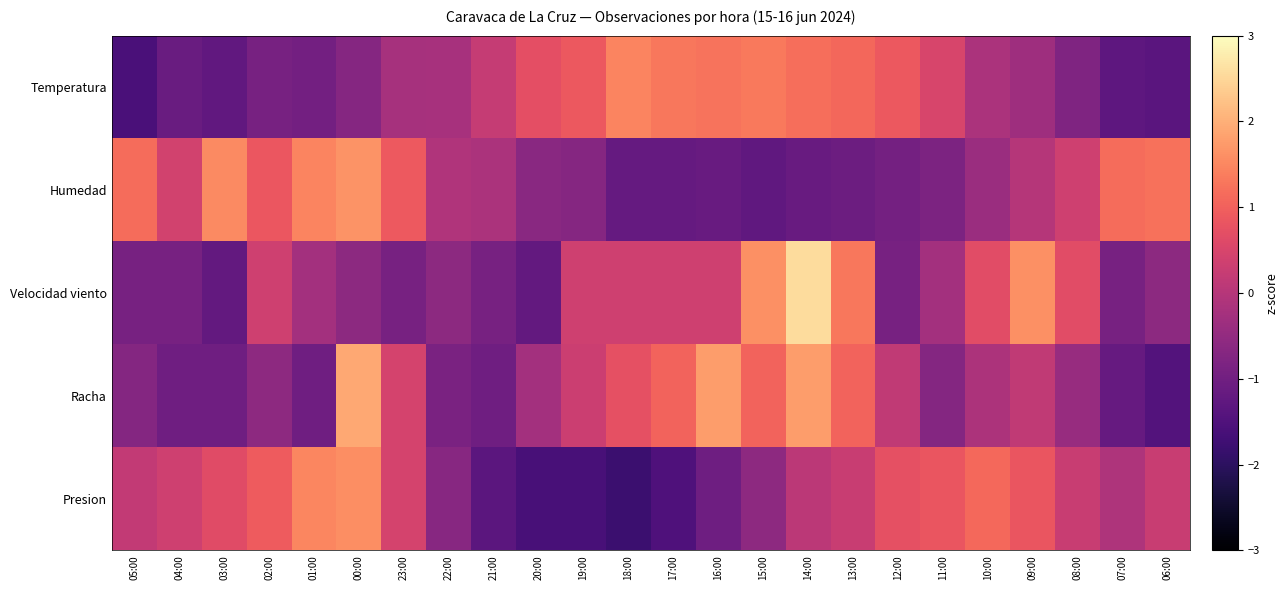

Reading left to right, list all the values displayed in this chart.

Temperatura: 05:00=-1.6	04:00=-1.1	03:00=-1.2	02:00=-0.9	01:00=-1.0	00:00=-0.7	23:00=-0.2	22:00=-0.2	21:00=0.2	20:00=0.7	19:00=0.9	18:00=1.5	17:00=1.3	16:00=1.3	15:00=1.3	14:00=1.2	13:00=1.1	12:00=0.9	11:00=0.5	10:00=-0.2	09:00=-0.3	08:00=-0.8	07:00=-1.3	06:00=-1.4
Humedad: 05:00=1.2	04:00=0.4	03:00=1.5	02:00=0.8	01:00=1.5	00:00=1.7	23:00=0.9	22:00=-0.1	21:00=-0.1	20:00=-0.6	19:00=-0.7	18:00=-1.2	17:00=-1.2	16:00=-1.1	15:00=-1.3	14:00=-1.1	13:00=-1.1	12:00=-0.9	11:00=-0.8	10:00=-0.4	09:00=-0.0	08:00=0.4	07:00=1.2	06:00=1.2
Velocidad viento: 05:00=-0.9	04:00=-0.9	03:00=-1.2	02:00=0.4	01:00=-0.3	00:00=-0.6	23:00=-0.9	22:00=-0.6	21:00=-0.9	20:00=-1.2	19:00=0.4	18:00=0.4	17:00=0.4	16:00=0.4	15:00=1.6	14:00=2.6	13:00=1.3	12:00=-0.9	11:00=-0.3	10:00=0.7	09:00=1.6	08:00=0.7	07:00=-0.9	06:00=-0.6
Racha: 05:00=-0.7	04:00=-1.0	03:00=-1.0	02:00=-0.6	01:00=-1.0	00:00=1.9	23:00=0.5	22:00=-0.9	21:00=-1.0	20:00=-0.3	19:00=0.3	18:00=0.7	17:00=1.0	16:00=1.8	15:00=1.0	14:00=1.8	13:00=1.0	12:00=0.2	11:00=-0.7	10:00=-0.1	09:00=0.2	08:00=-0.4	07:00=-1.2	06:00=-1.5
Presion: 05:00=0.2	04:00=0.4	03:00=0.7	02:00=0.9	01:00=1.5	00:00=1.6	23:00=0.5	22:00=-0.7	21:00=-1.3	20:00=-1.6	19:00=-1.6	18:00=-1.8	17:00=-1.5	16:00=-1.0	15:00=-0.6	14:00=0.1	13:00=0.3	12:00=0.7	11:00=0.8	10:00=1.1	09:00=0.8	08:00=0.3	07:00=-0.1	06:00=0.3